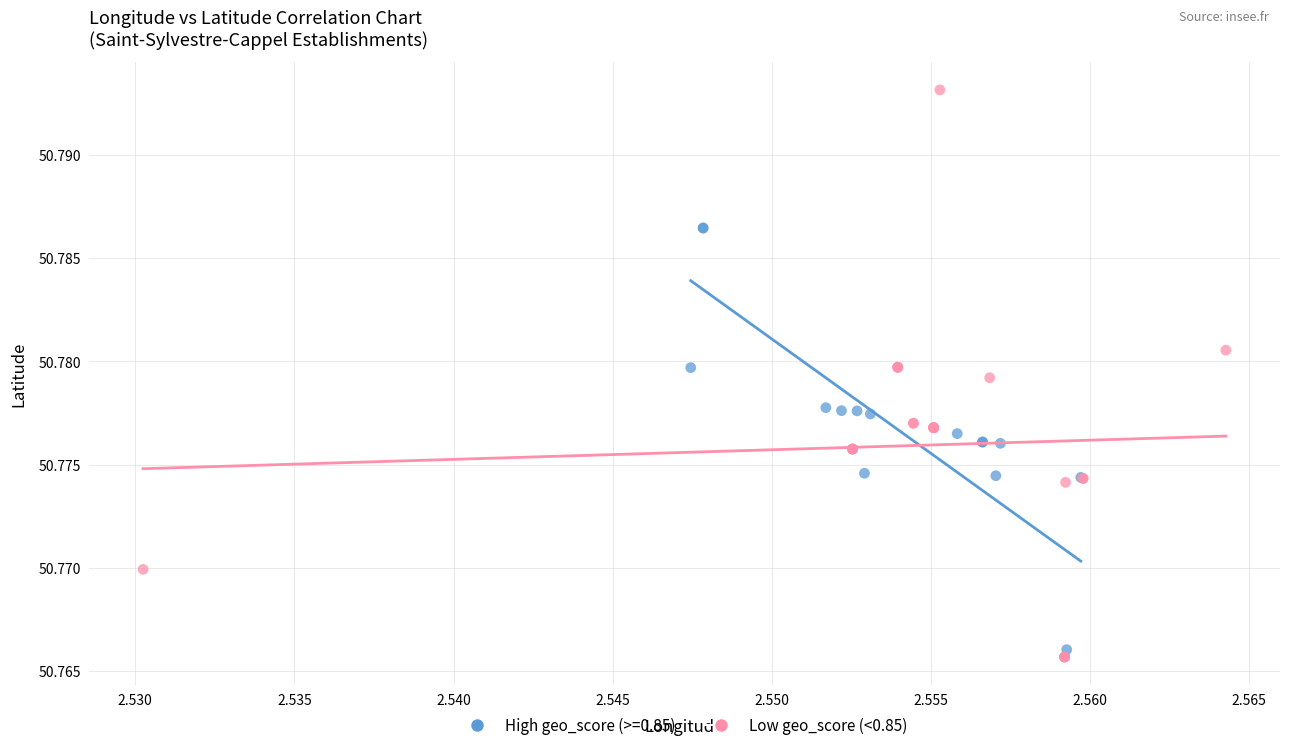

Which series has the widest spread of Y values?

Low geo_score (<0.85)